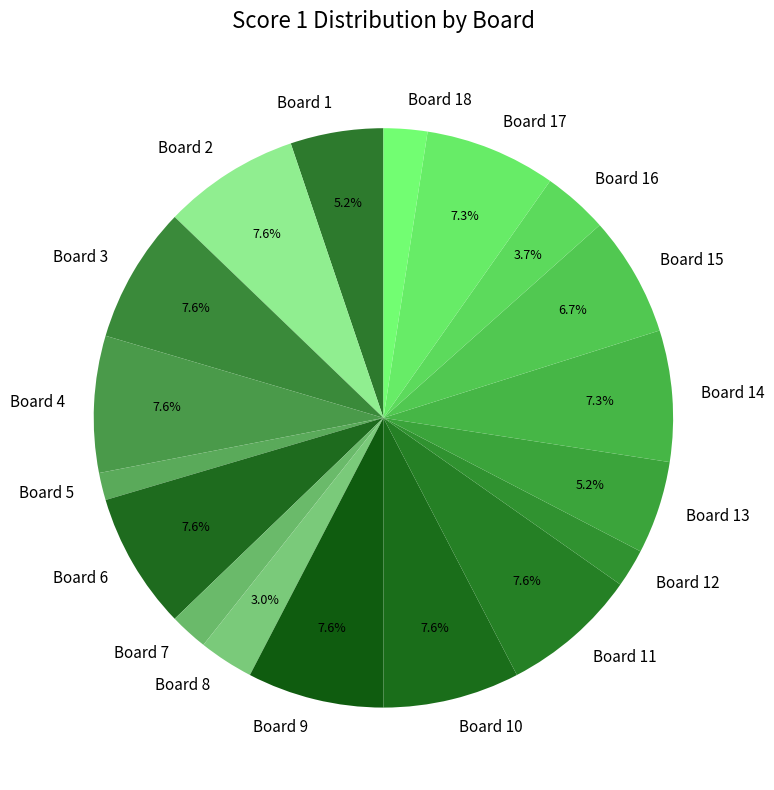

Is the sum of Board 16 and Board 12 greater than half?

No